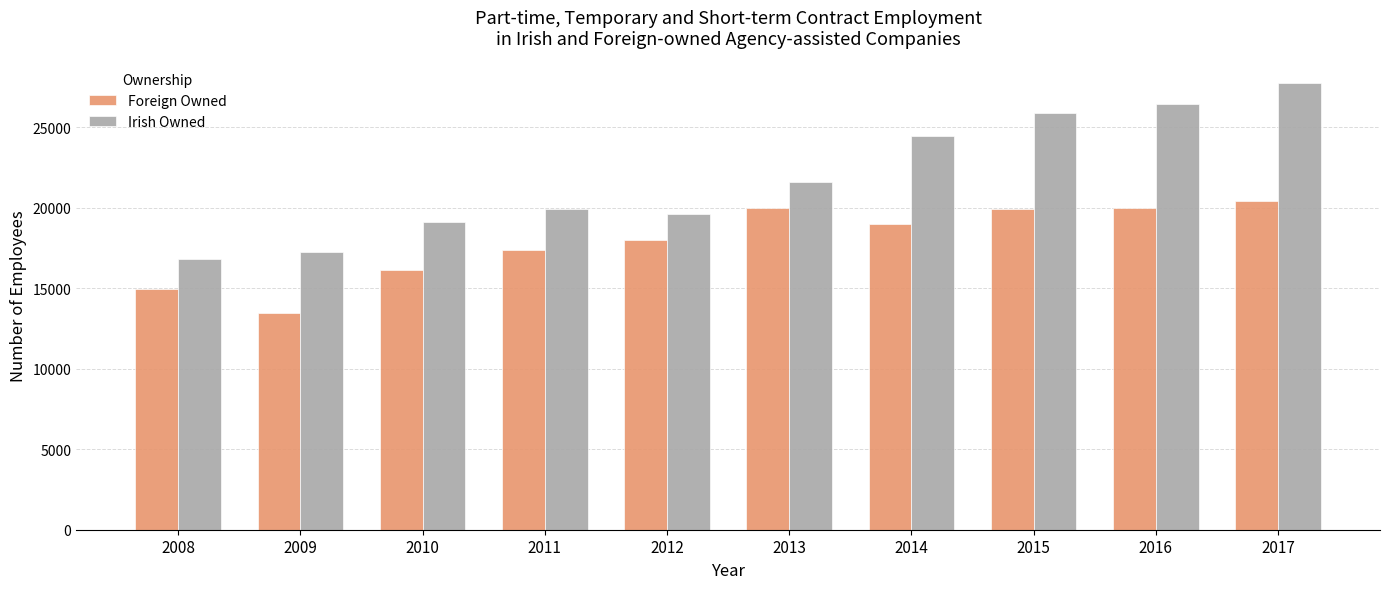

How many groups of bars are there?

10